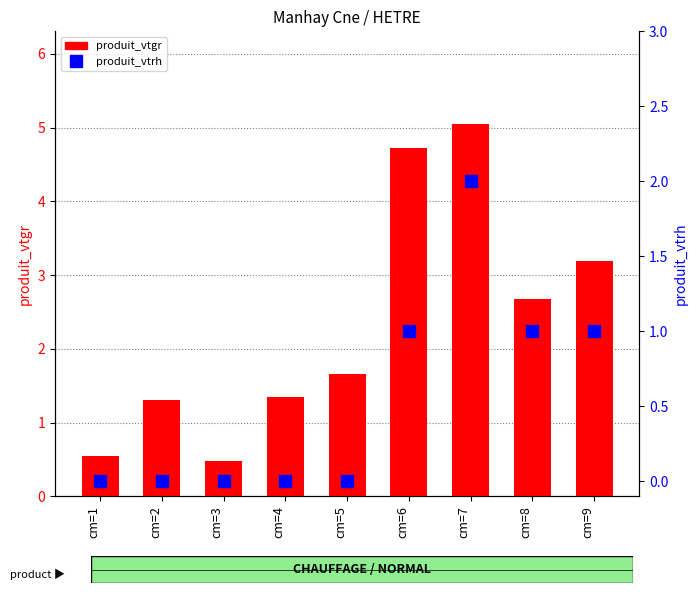

Which category has the highest value in the produit_vtgr series?

cm=7